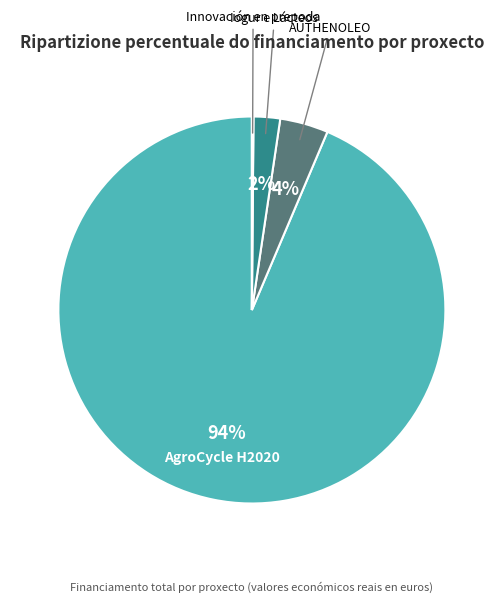

Does AgroCycle H2020 account for over 50% of the chart?

Yes